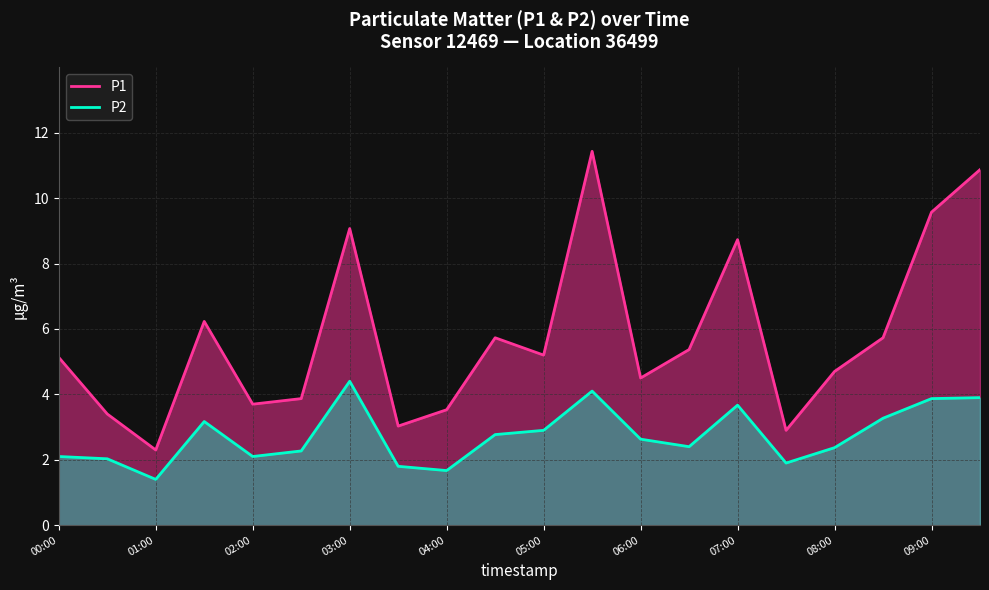

True or false: P1 and P2 intersect in this chart.

False